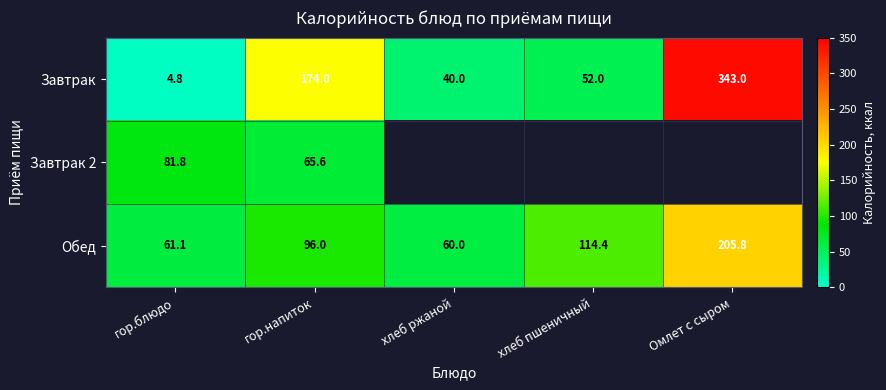

How many values in the Обед series are below 96?

2